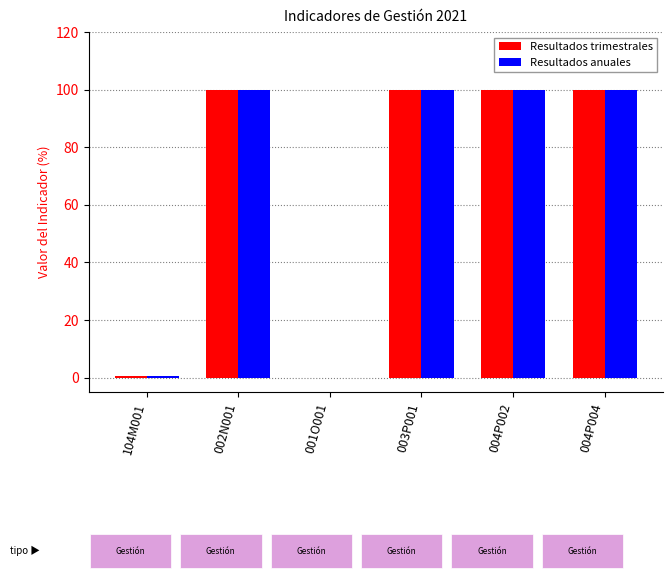

What is the sum of all Resultados anuales values?

400.7